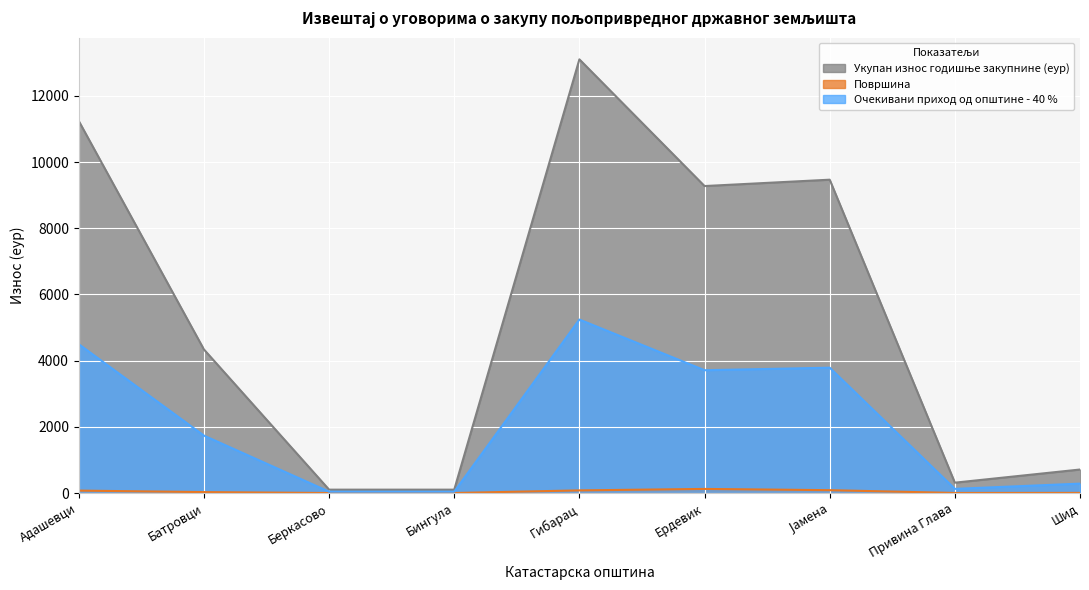

Reading left to right, what are all the values shown in this chart?

Укупан износ годишње закупнине (еур): Адашевци=11239.8	Батровци=4337.3	Беркасово=101.8	Бингула=101.8	Гибарац=13101.9	Ердевик=9274.6	Јамена=9466.5	Привина Глава=312.9	Шид=710.2
Површина: Адашевци=73.2	Батровци=27.9	Беркасово=0.6	Бингула=0.9	Гибарац=79.7	Ердевик=123.8	Јамена=86.2	Привина Глава=2.5	Шид=4.4
Очекивани приход од општине - 40 %: Адашевци=4495.9	Батровци=1734.9	Беркасово=40.7	Бингула=40.7	Гибарац=5240.7	Ердевик=3709.8	Јамена=3786.6	Привина Глава=125.2	Шид=284.1